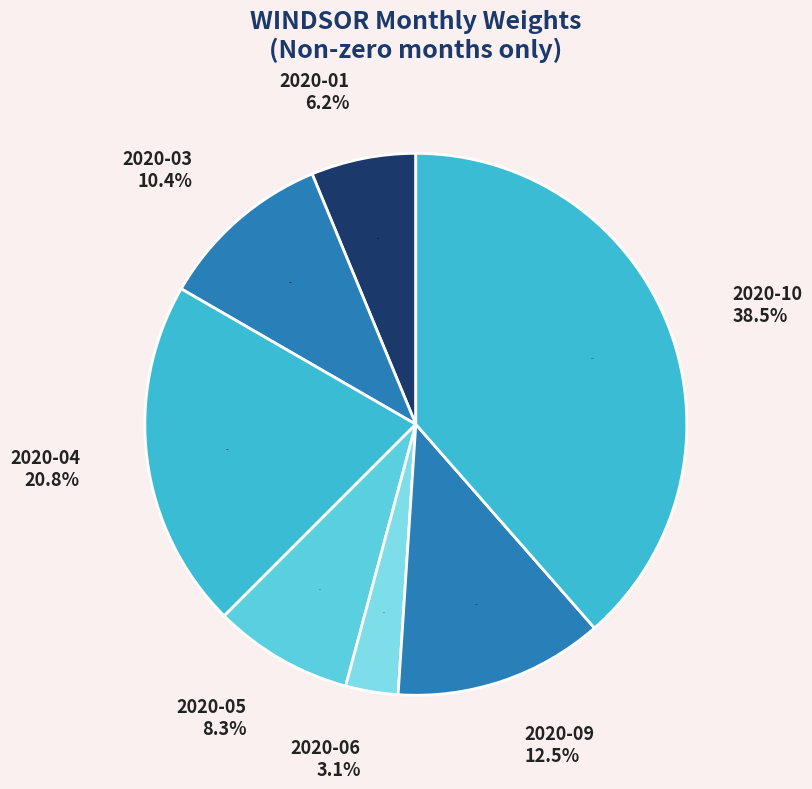

Which category has the biggest portion of the pie?

2020-10